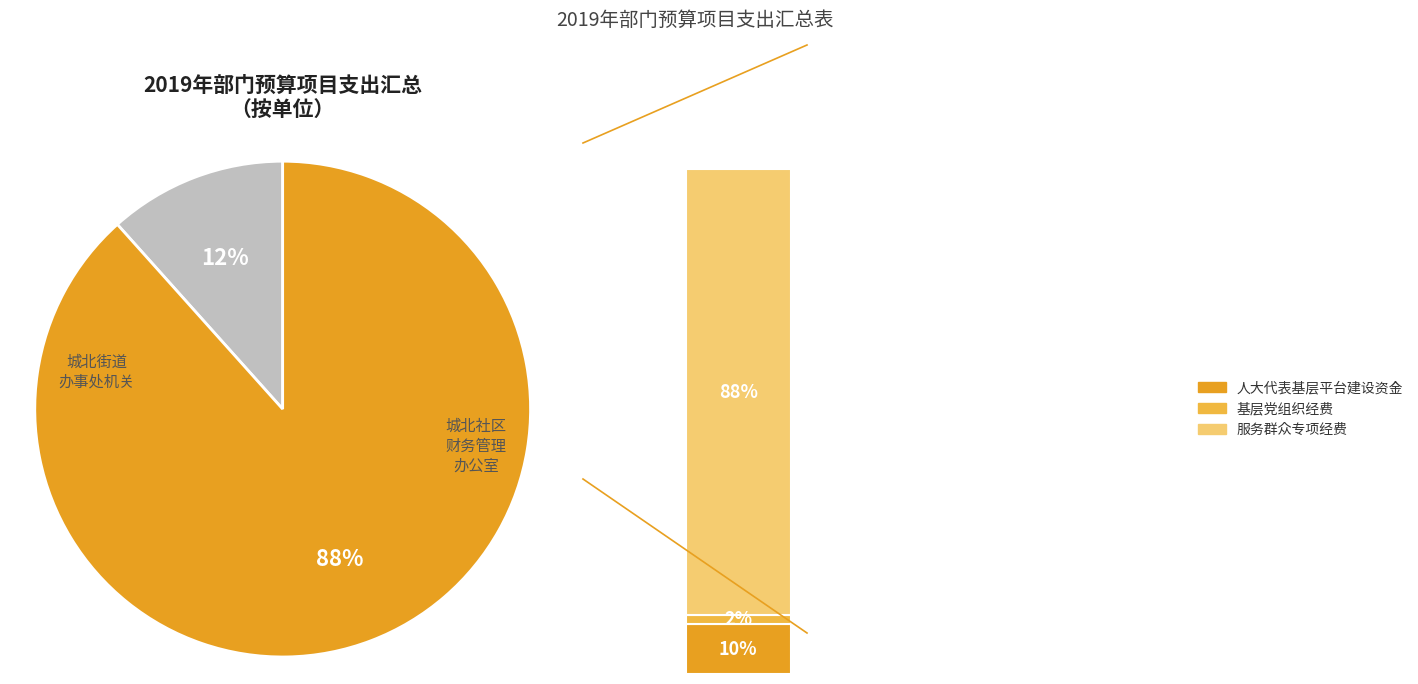

Which slice is the largest?

服务群众专项经费